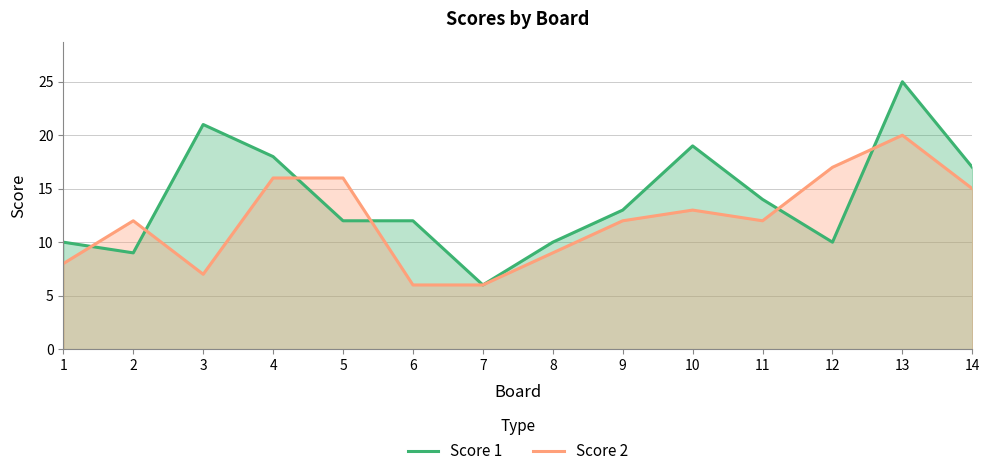

How many values in the Score 2 series are below 12?

5